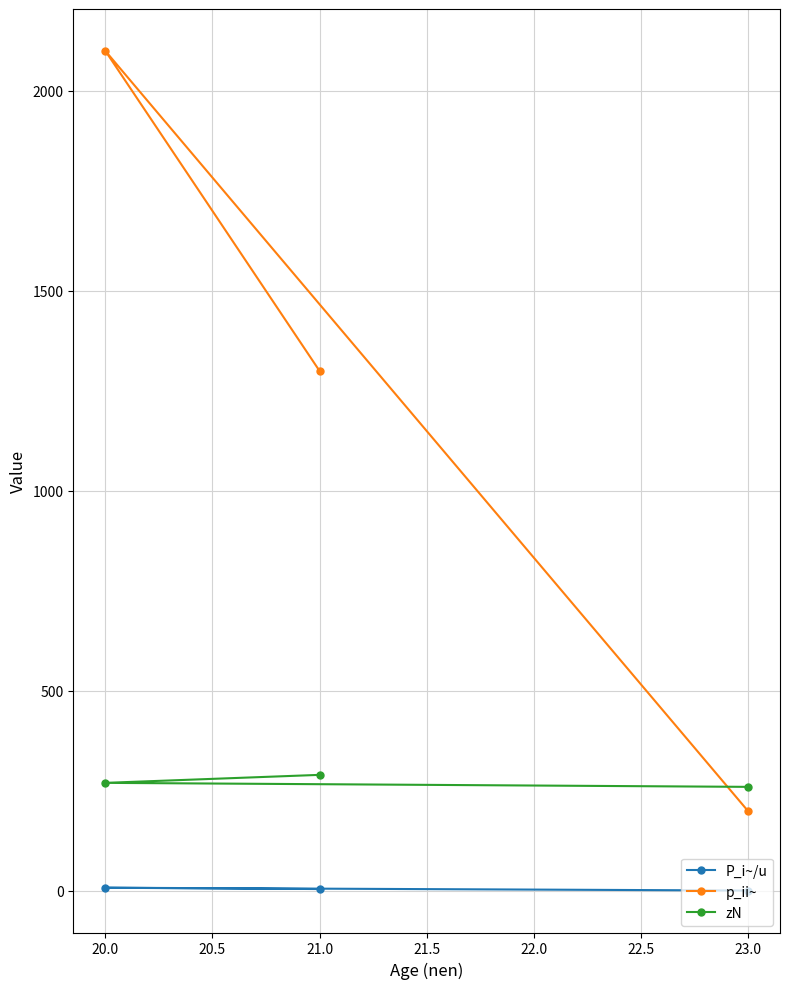

Rank the series at 23.0 from highest to lowest value.

zN, p_ii~, P_i~/u